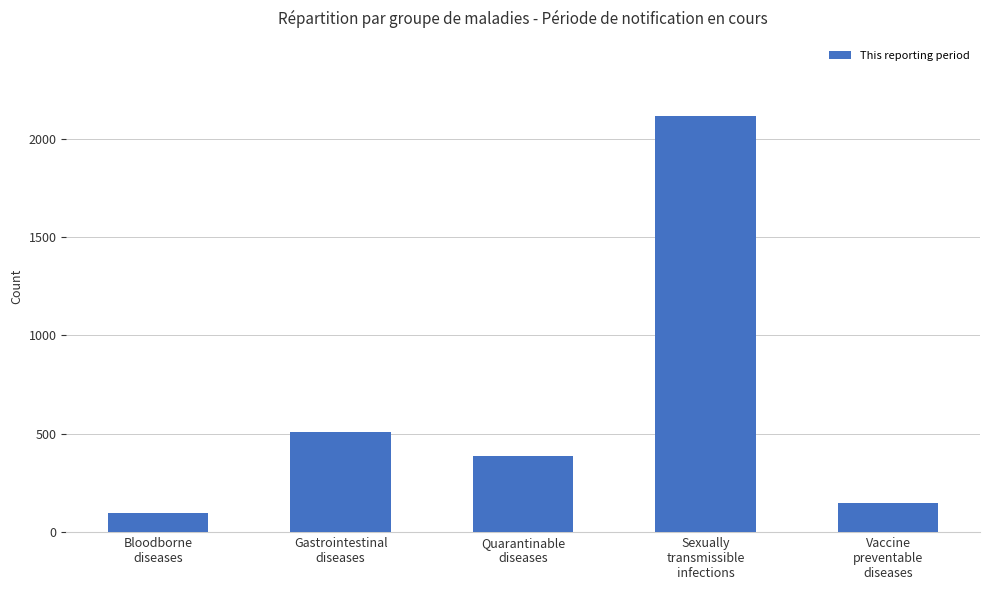

How many series are shown in this chart?

1